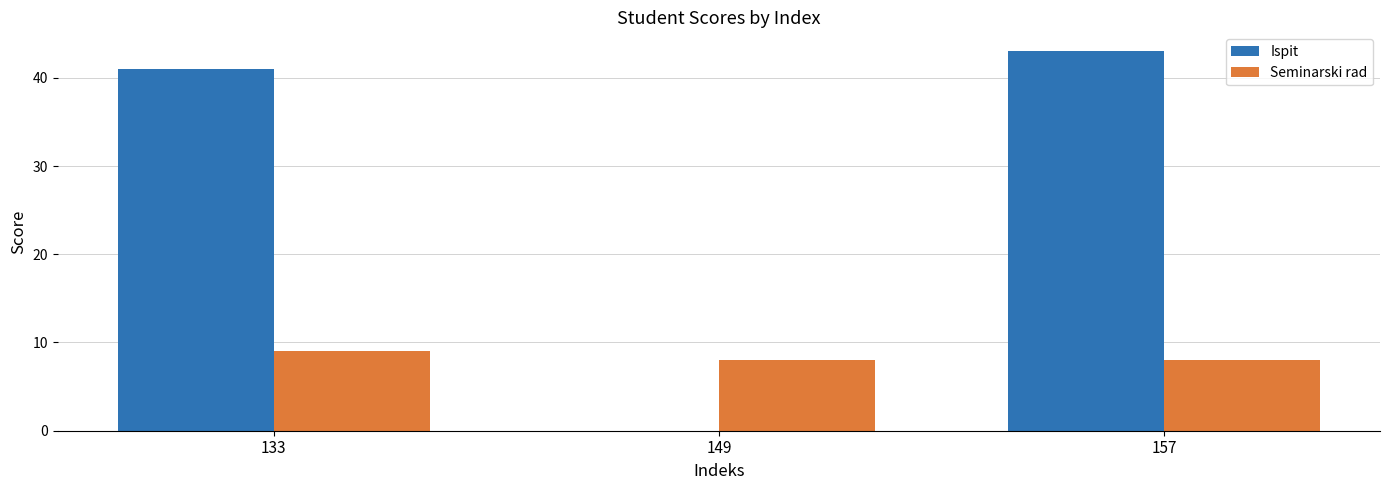

Reading left to right, transcribe all the data shown in this chart.

Ispit: 41	0	43
Seminarski rad: 9	8	8